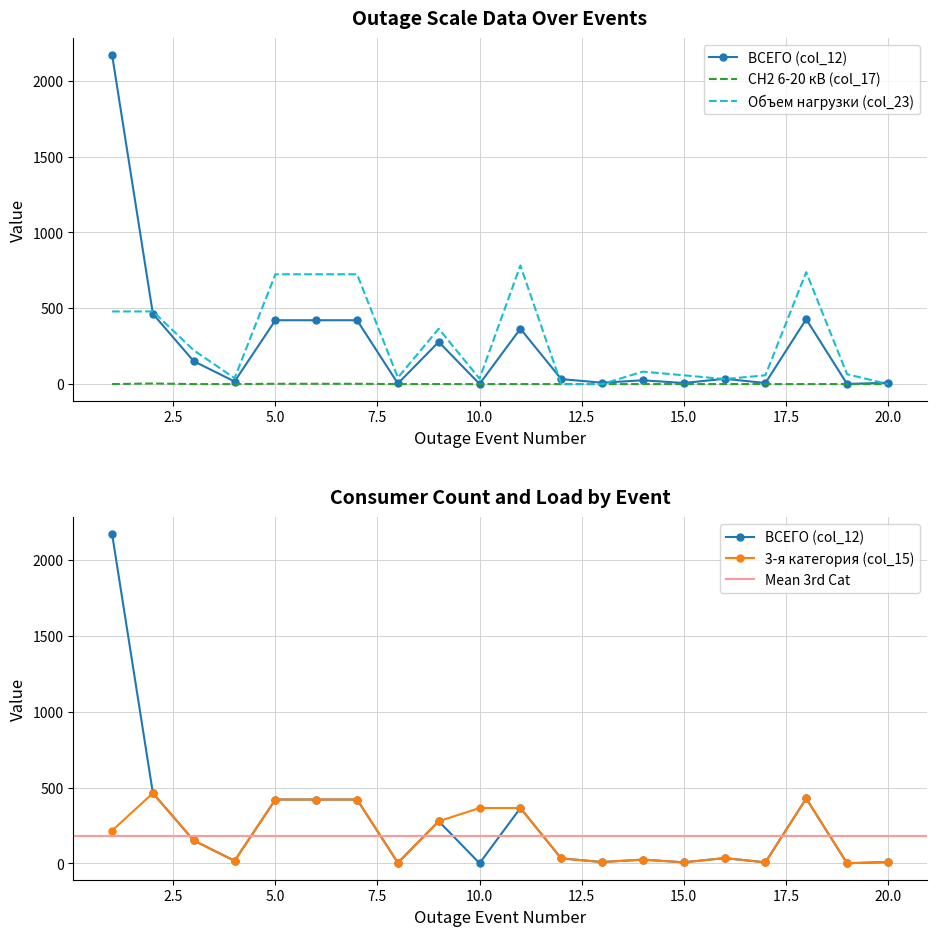

What is the total value across all series at 14?

132